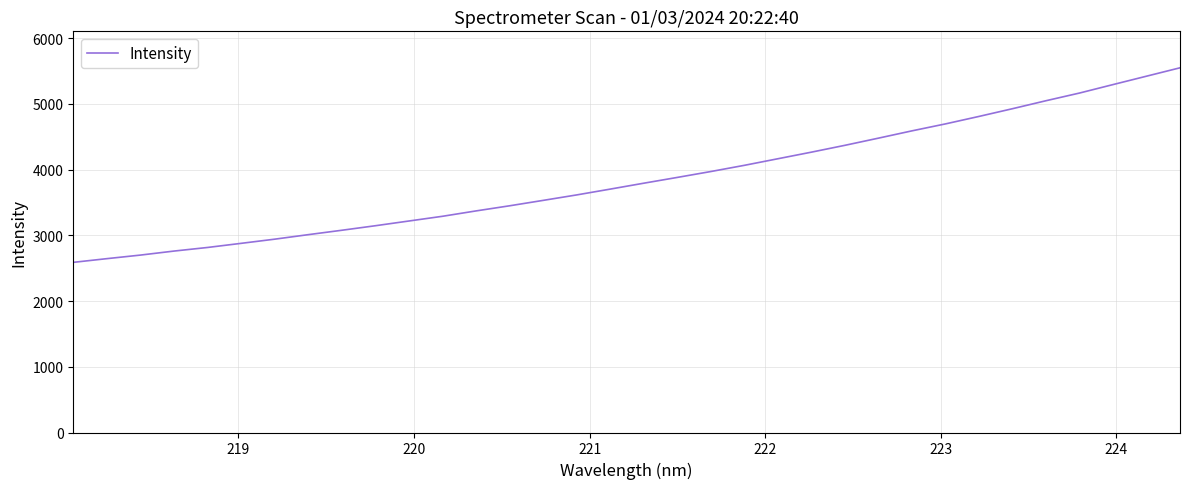

How many series are shown in this chart?

1